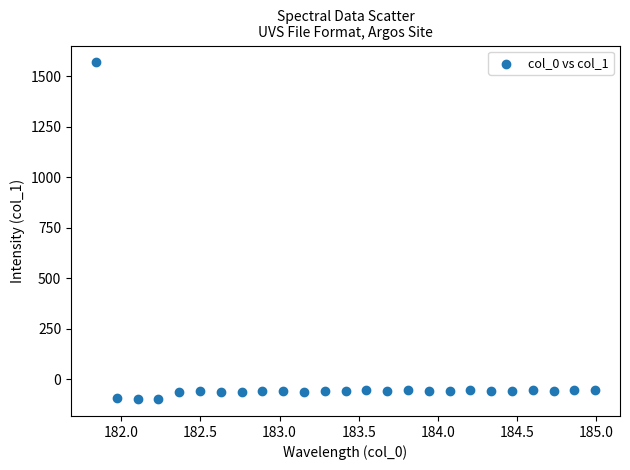

What is the range of X values (max minus min)?

3.1